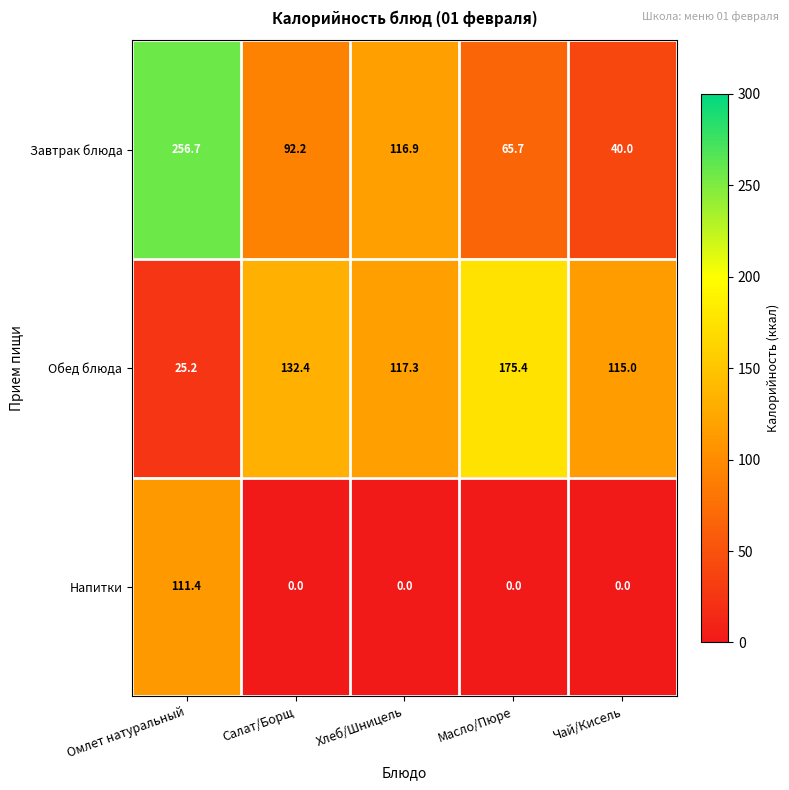

Rank the series by their maximum value, from lowest to highest.

Напитки, Обед блюда, Завтрак блюда